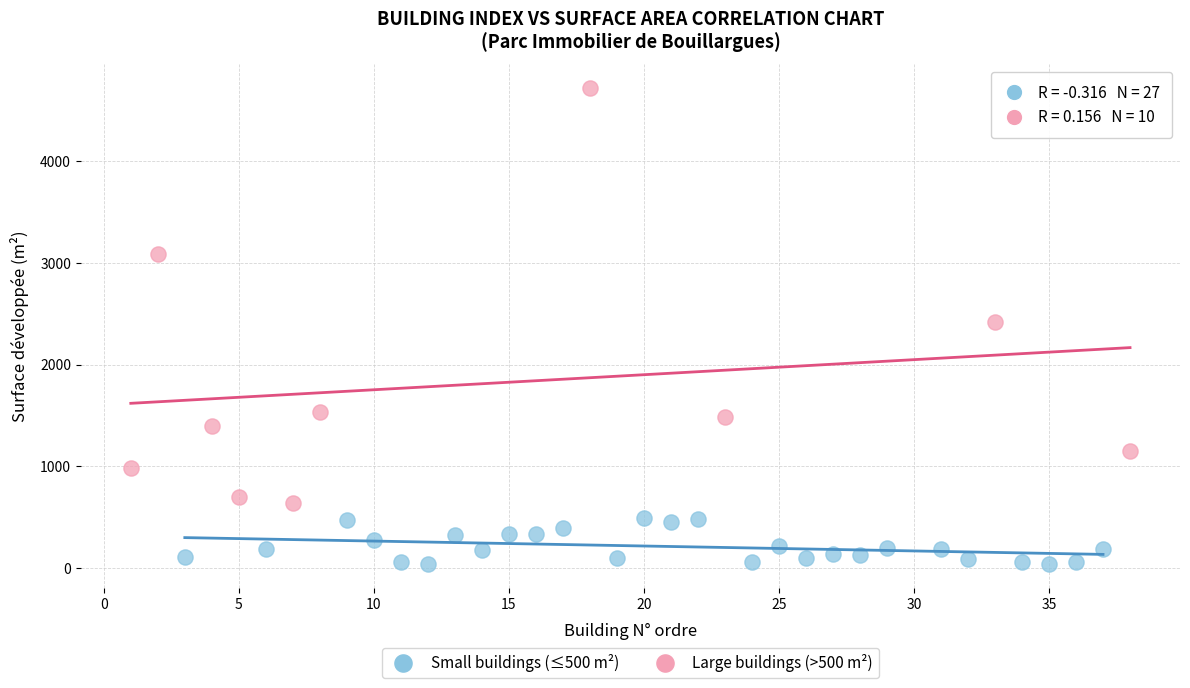

Which series contains the lowest Y value?

Small buildings (≤500 m²)